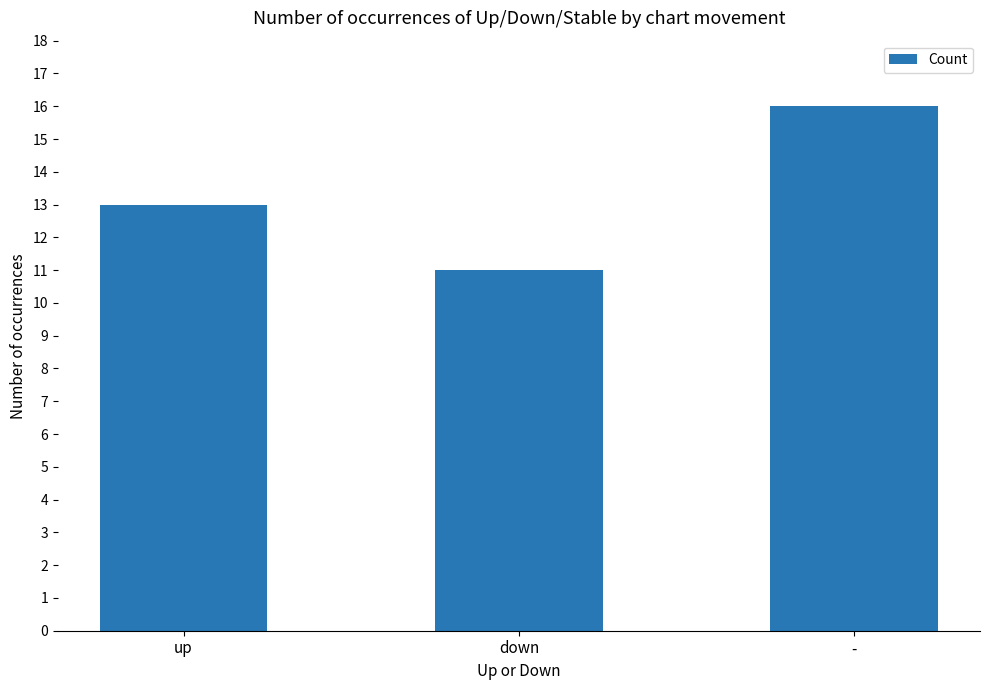

How many bars are there in total?

3